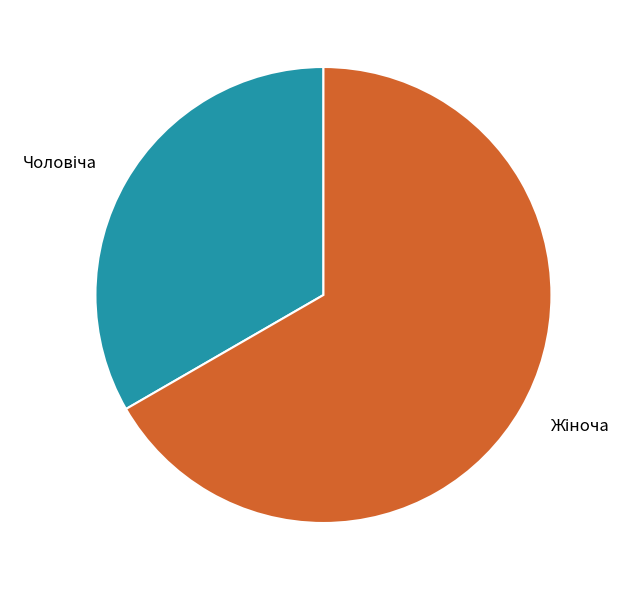

Is there a majority slice in this chart?

Yes